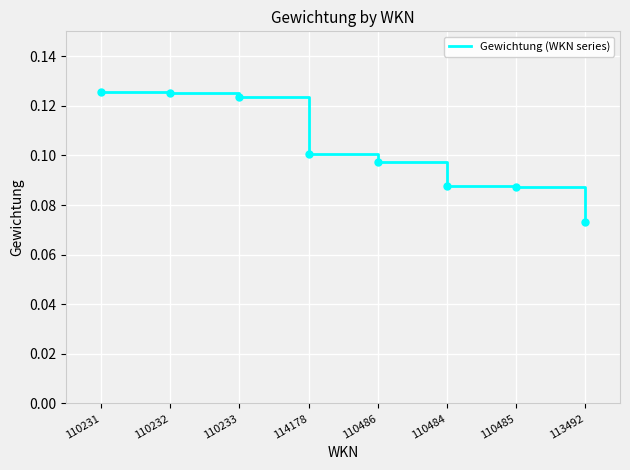

What position from the left is 110231?

1